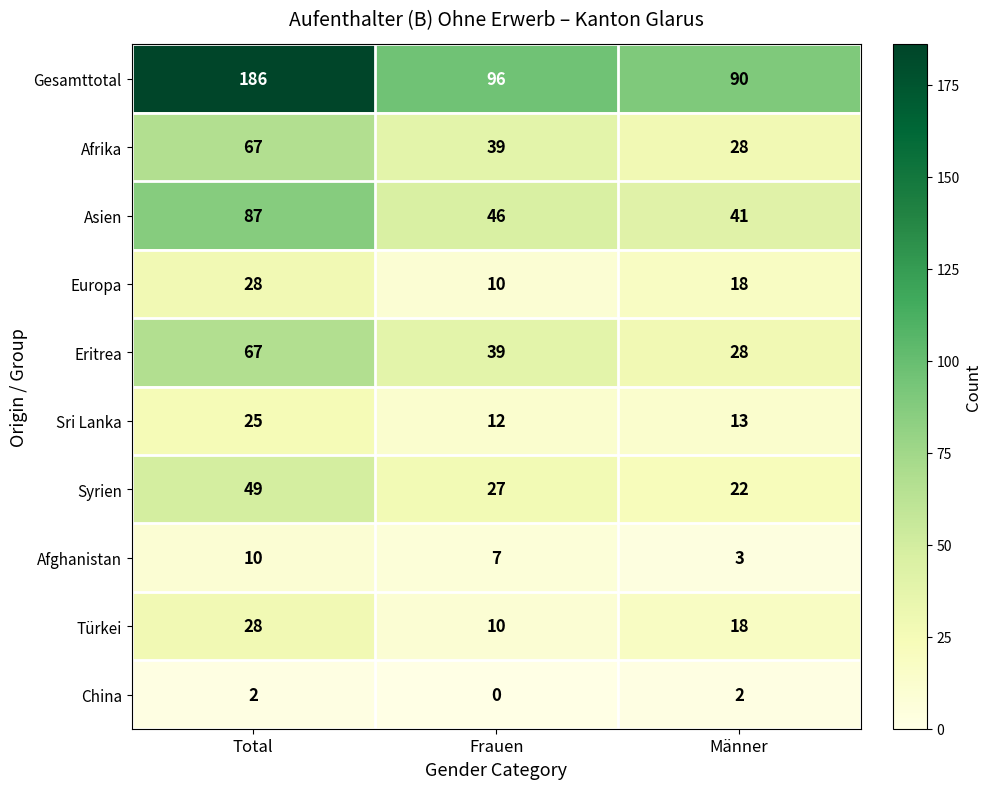

Count the number of categories in the chart.

3